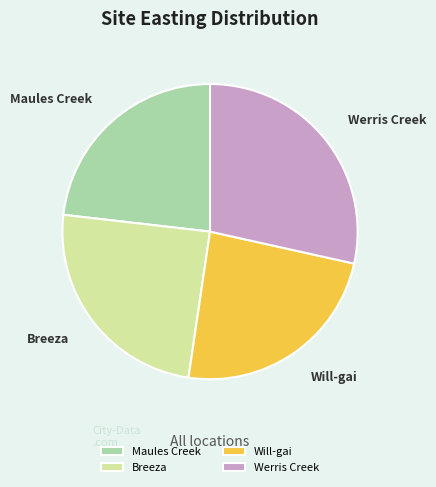

Is there a majority slice in this chart?

No